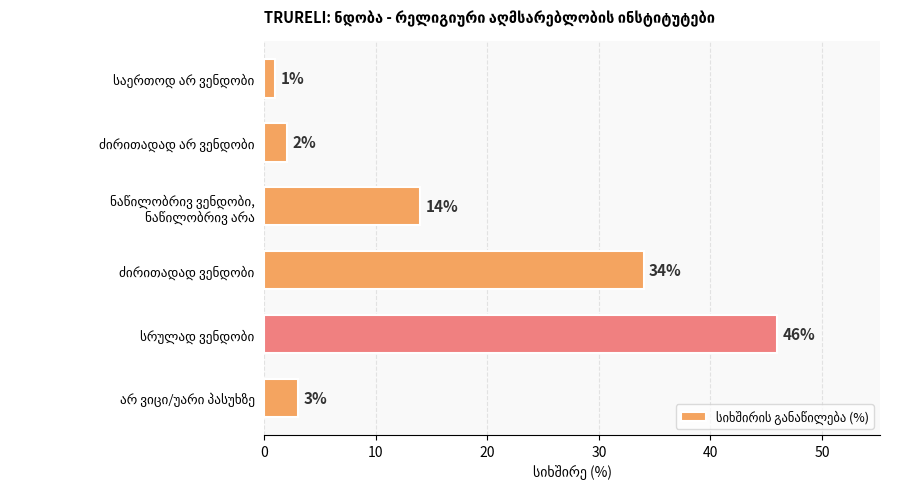

Reading bottom to top, transcribe all the data shown in this chart.

3	46	34	14	2	1